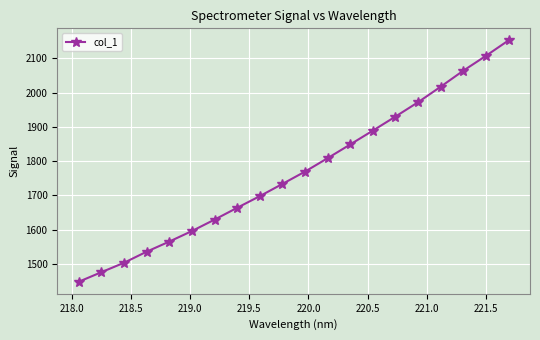

What is the sum of all values?

35409.2